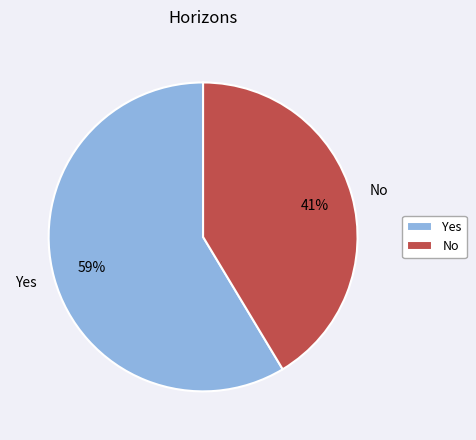

Which has a higher value, Yes or No?

Yes